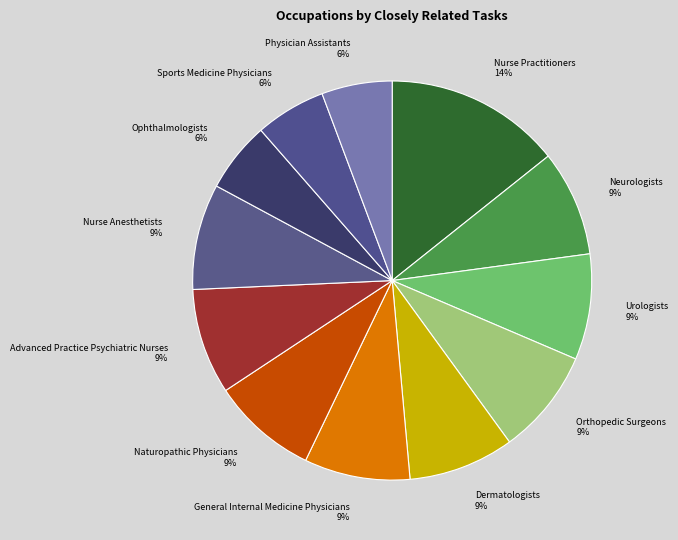

To the nearest percent, what is the difference between the Sports Medicine Physicians and Neurologists slice percentages?

3%